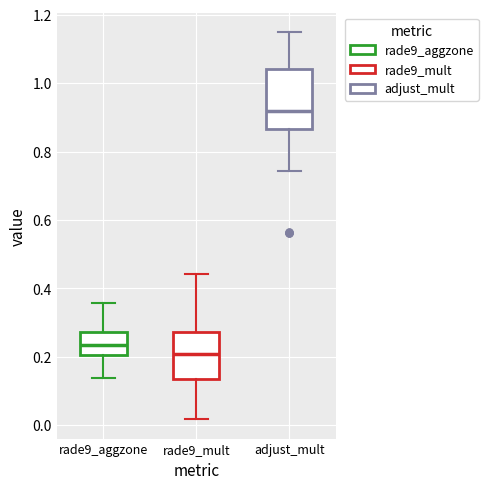

Where is the upper edge of the box for rade9_aggzone on the y-axis? The values are not printed on the chart, so give them approximately, as read against the axis.

0.28